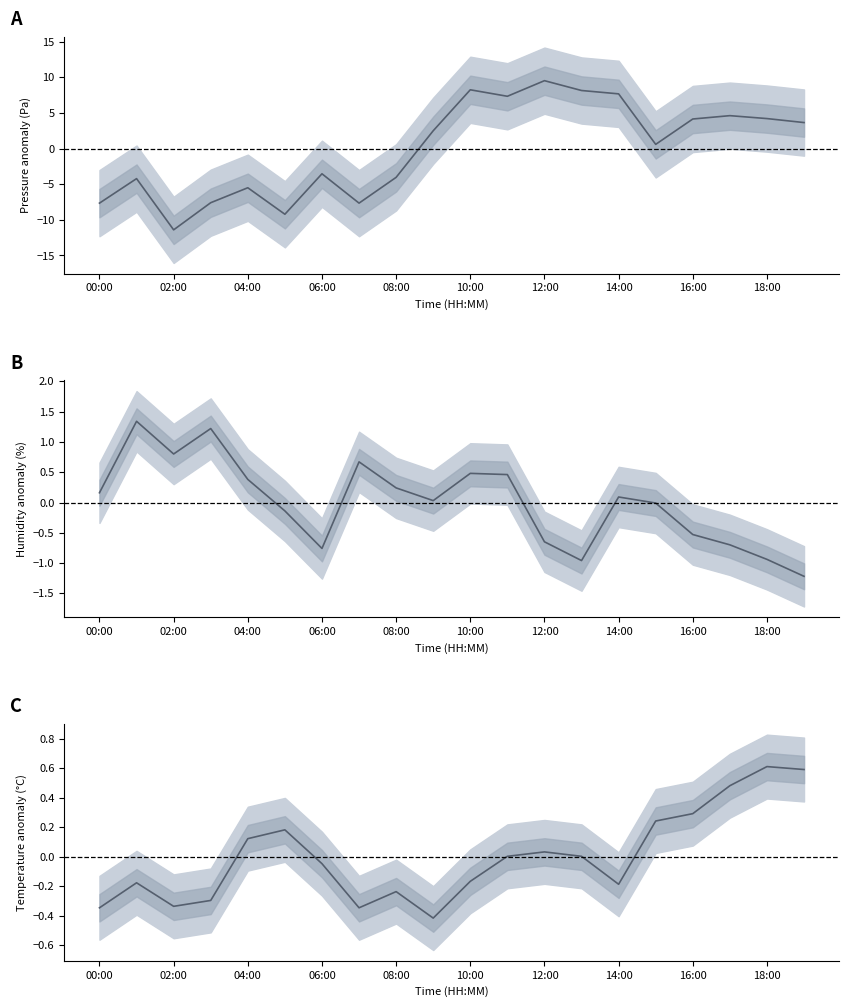

How many values in pressure mean are above zero?

11